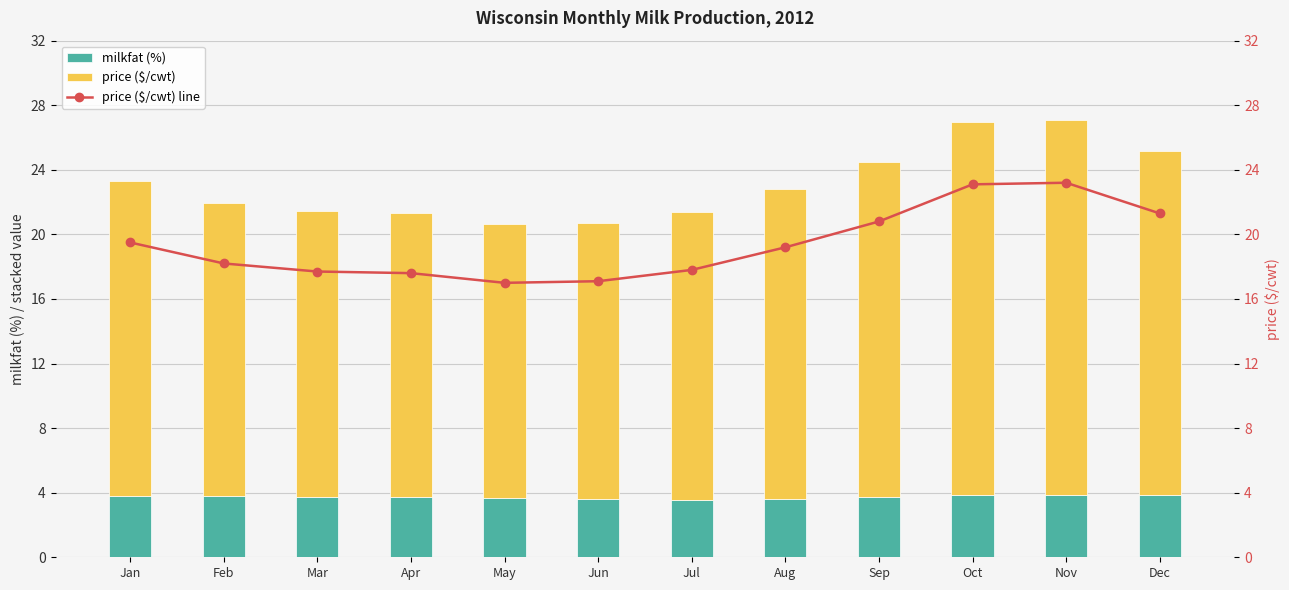

At which label does price ($/cwt) reach its minimum?

May